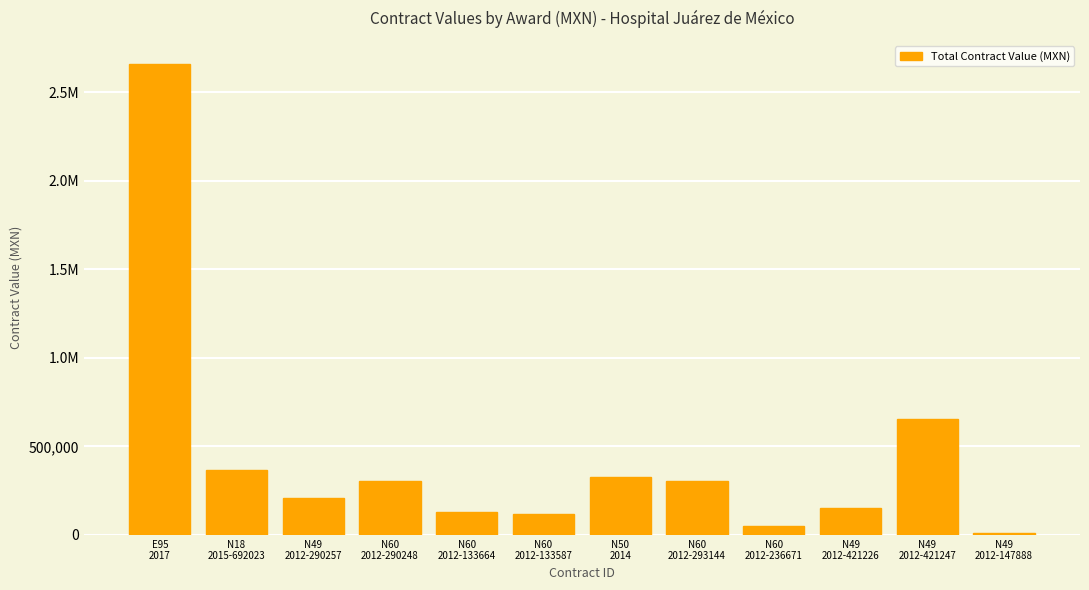

What position from the left is N60
2012-133587?

6